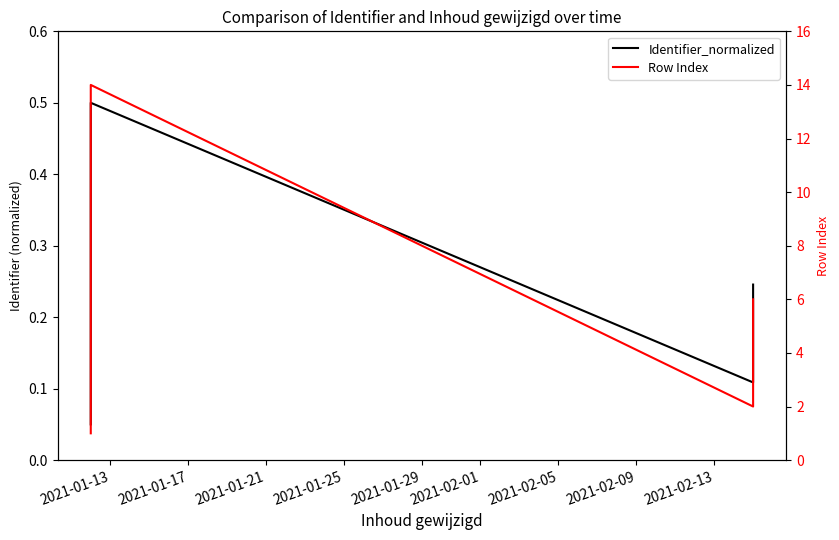

What are all the series names shown in the legend?

Identifier_normalized, Row Index